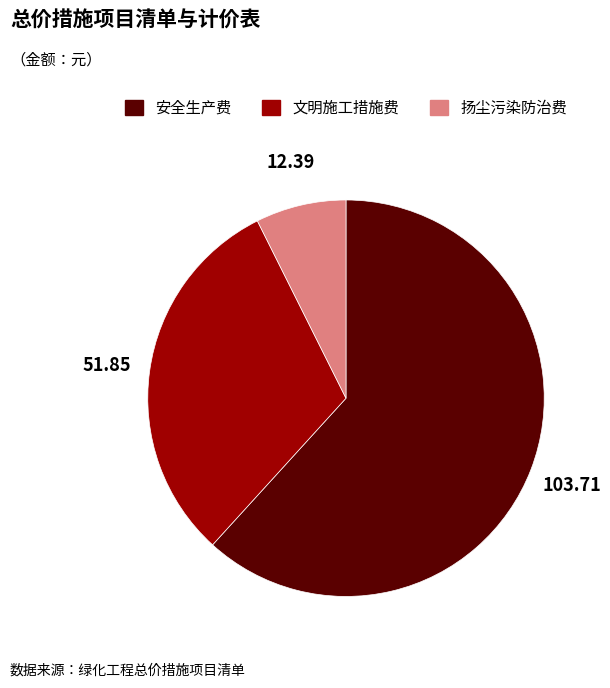

Which category has the smallest portion of the pie?

扬尘污染防治费